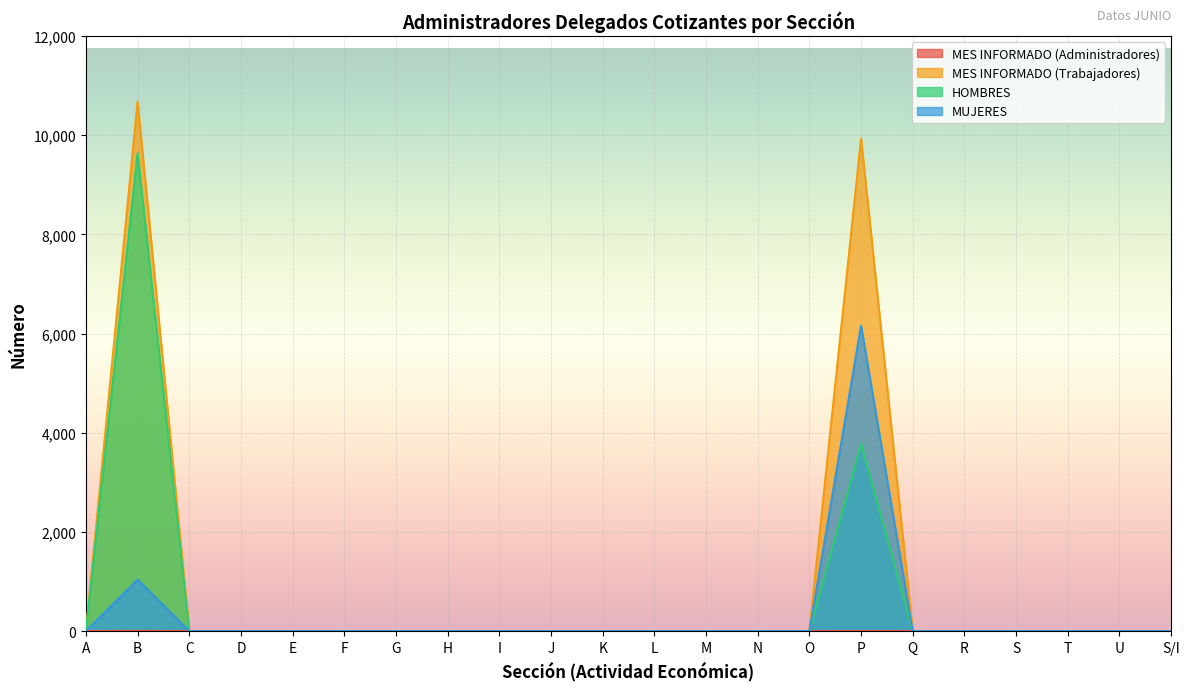

The value of MUJERES at T is 0. True or false?

True